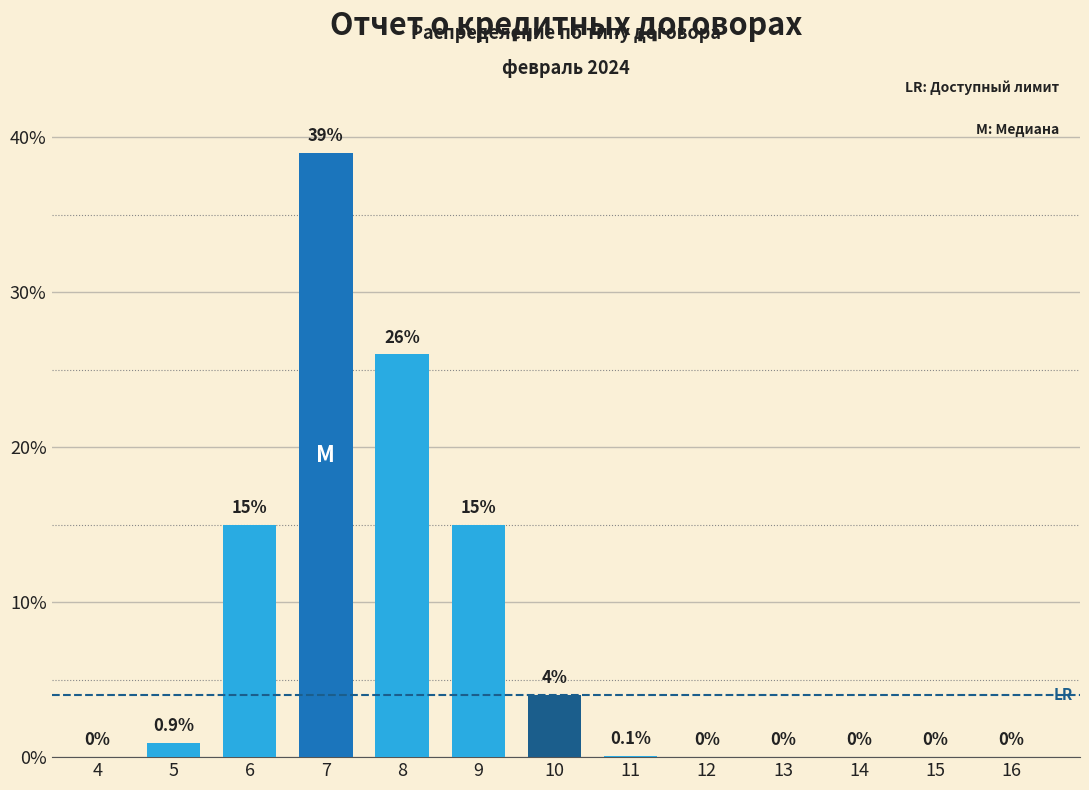

Reading left to right, transcribe all the data shown in this chart.

4=0.0	5=0.9	6=15.0	7=39.0	8=26.0	9=15.0	10=4.0	11=0.1	12=0.0	13=0.0	14=0.0	15=0.0	16=0.0